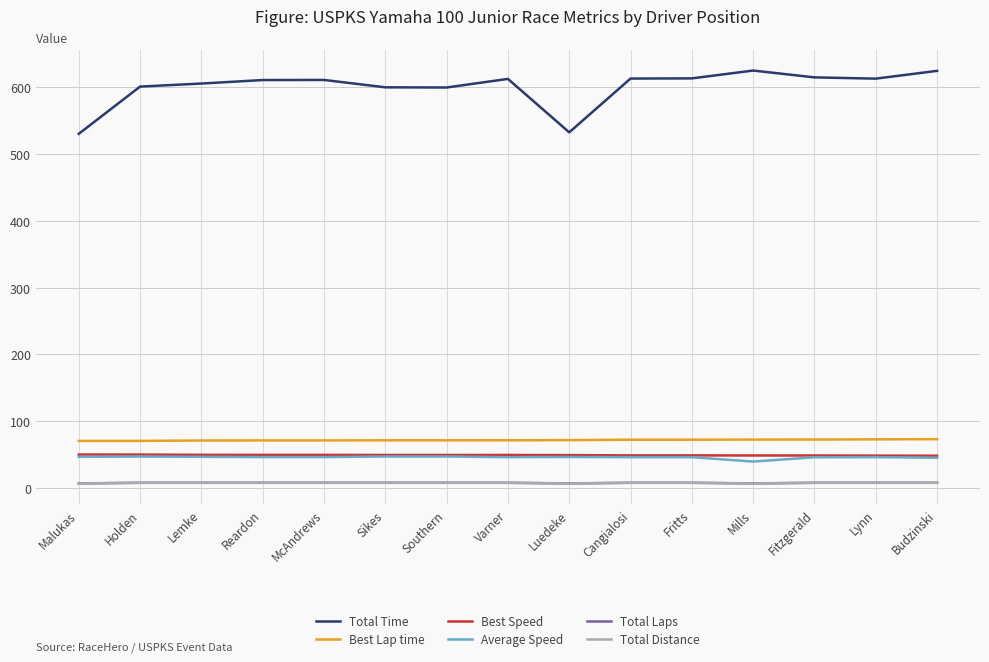

True or false: Best Lap time has a value of 101.4 at Holden.

False